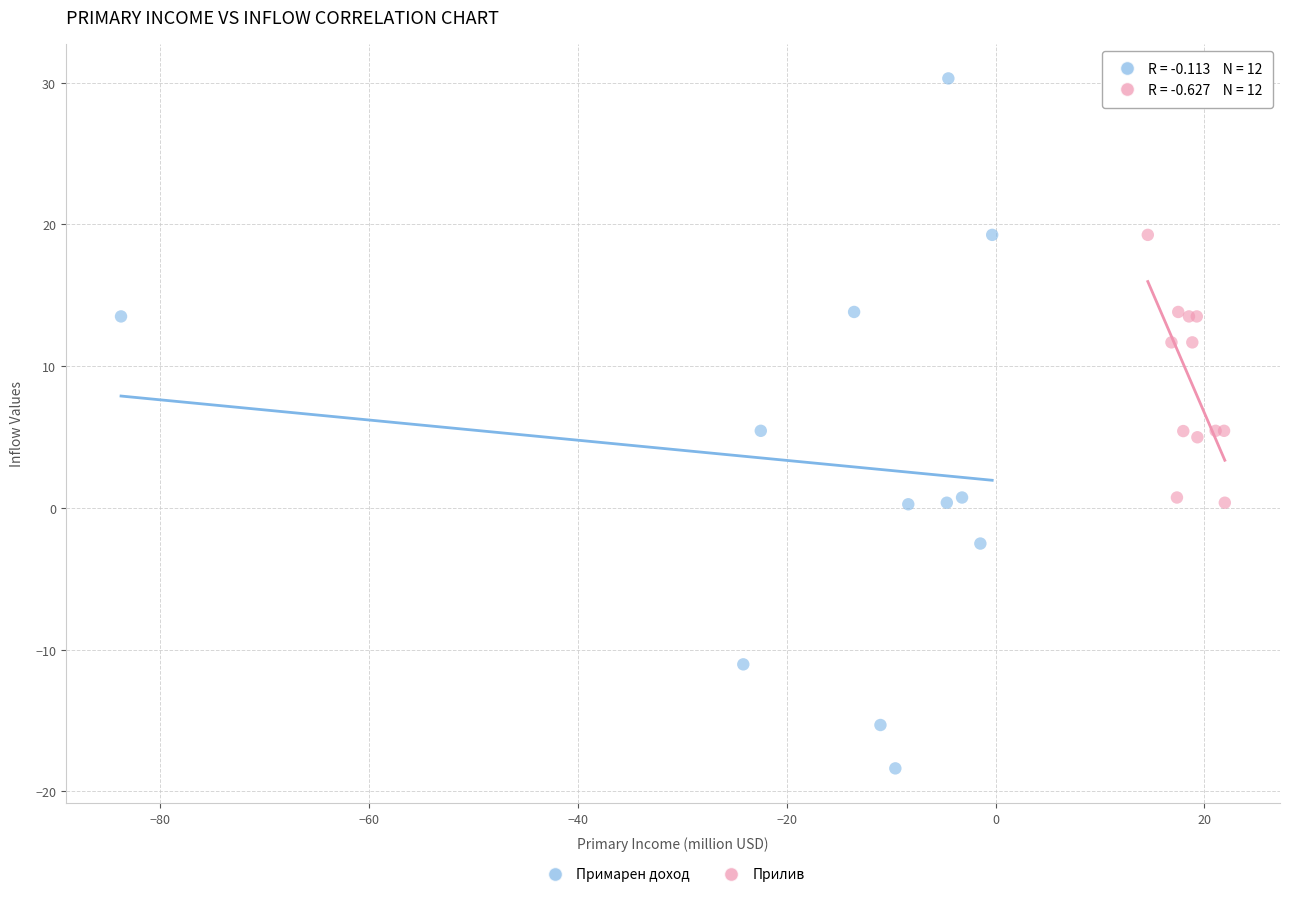

Which series contains the highest Y value?

Примарен доход